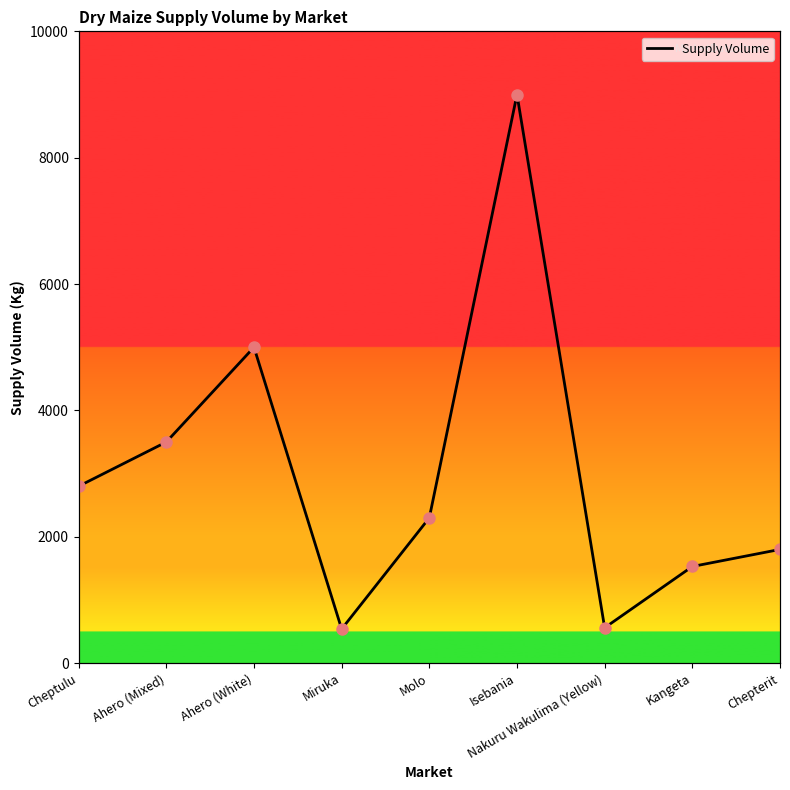

What is the change in value from Molo to Kangeta?

-770